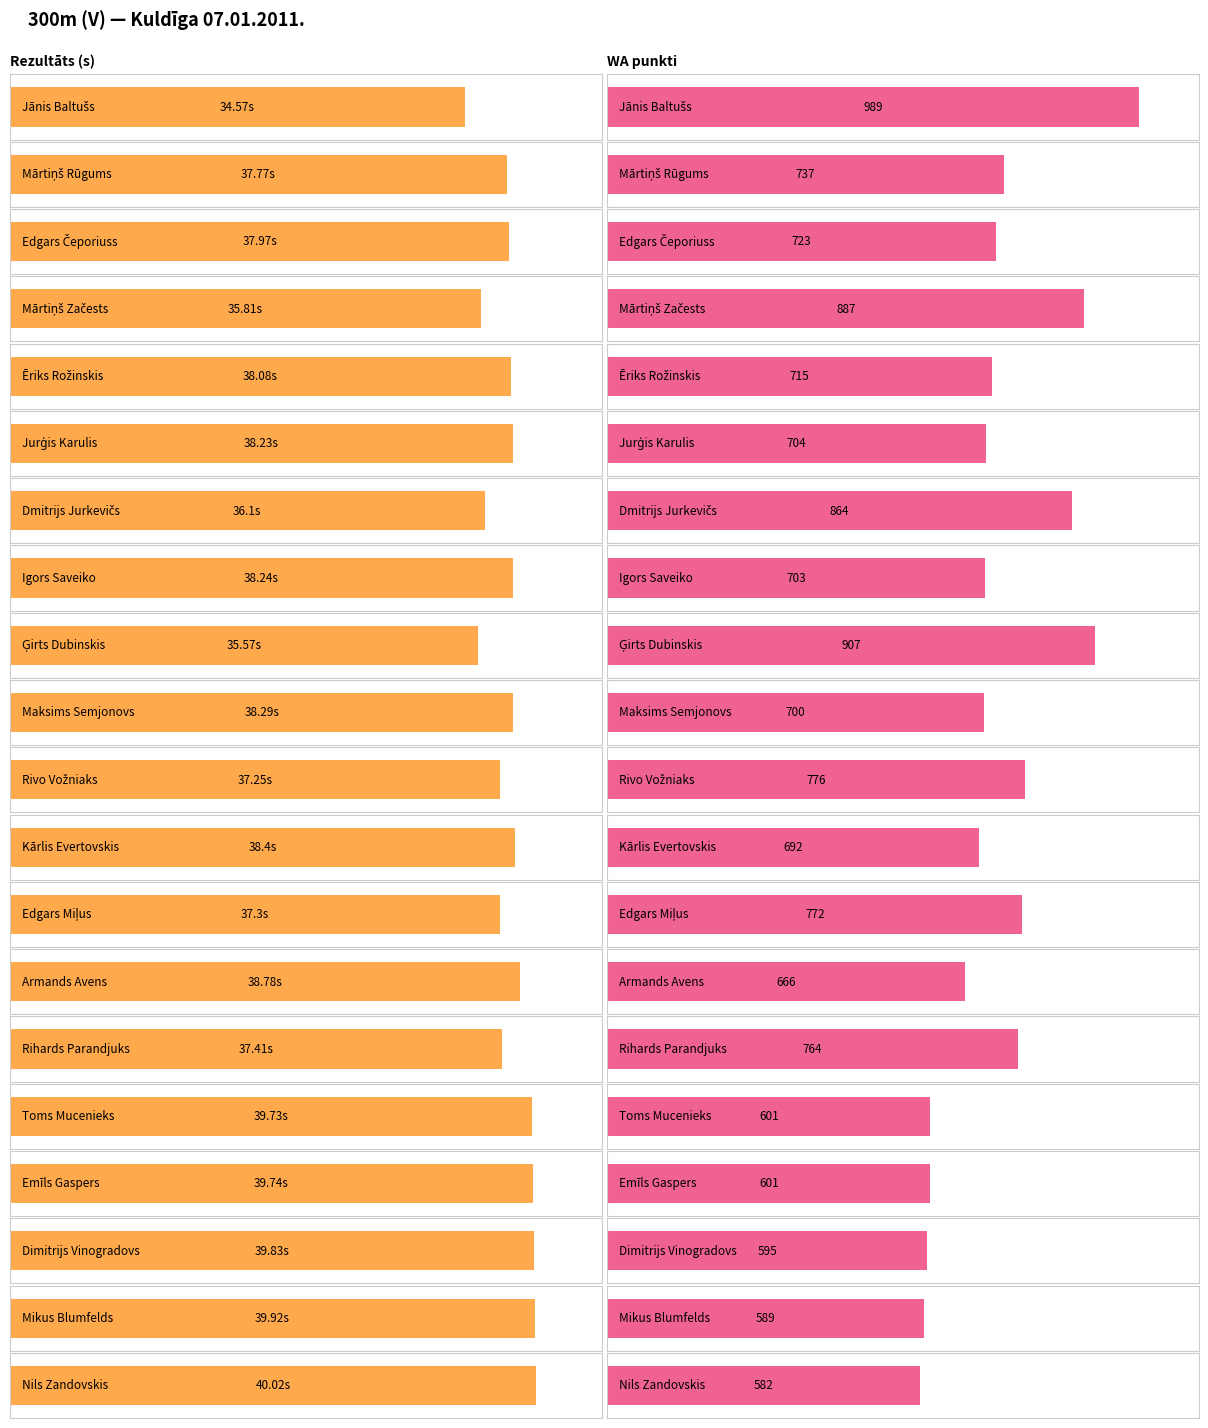

Does the chart contain any negative values?

No